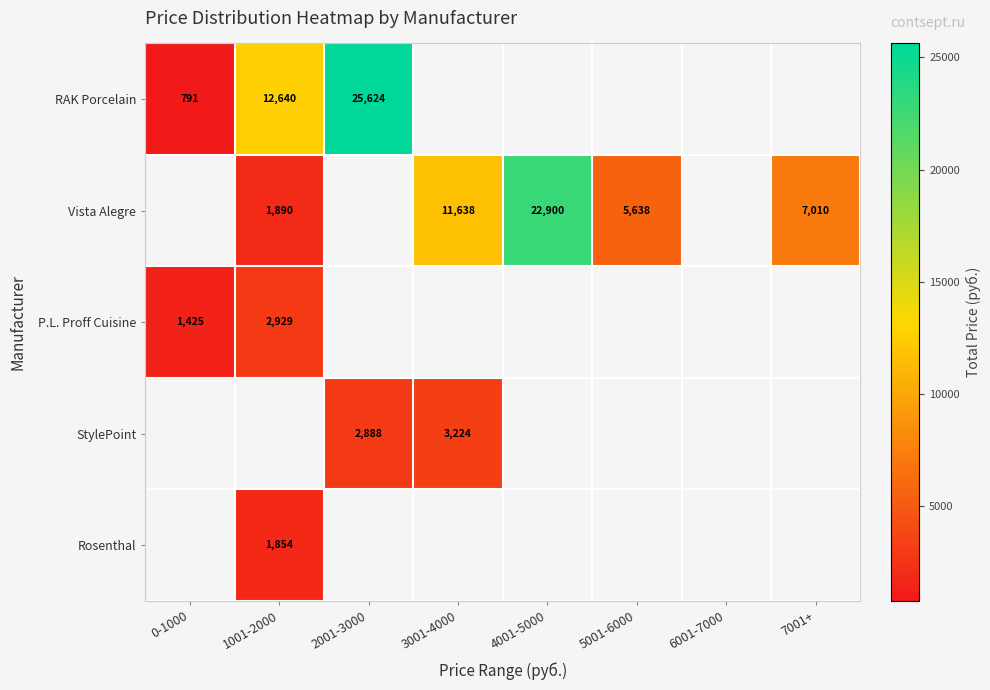

True or false: Vista Alegre has a value of 7856 at 3001-4000.

False